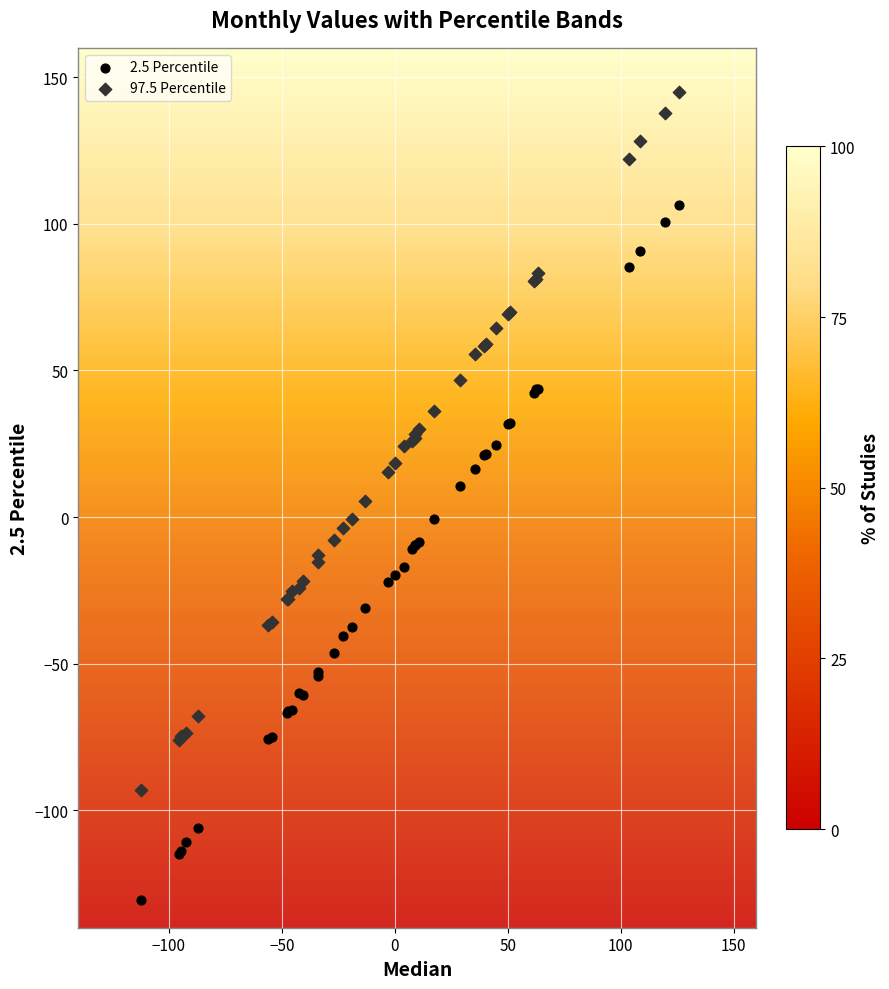

Which series reaches the minimum Y coordinate?

2.5 Percentile